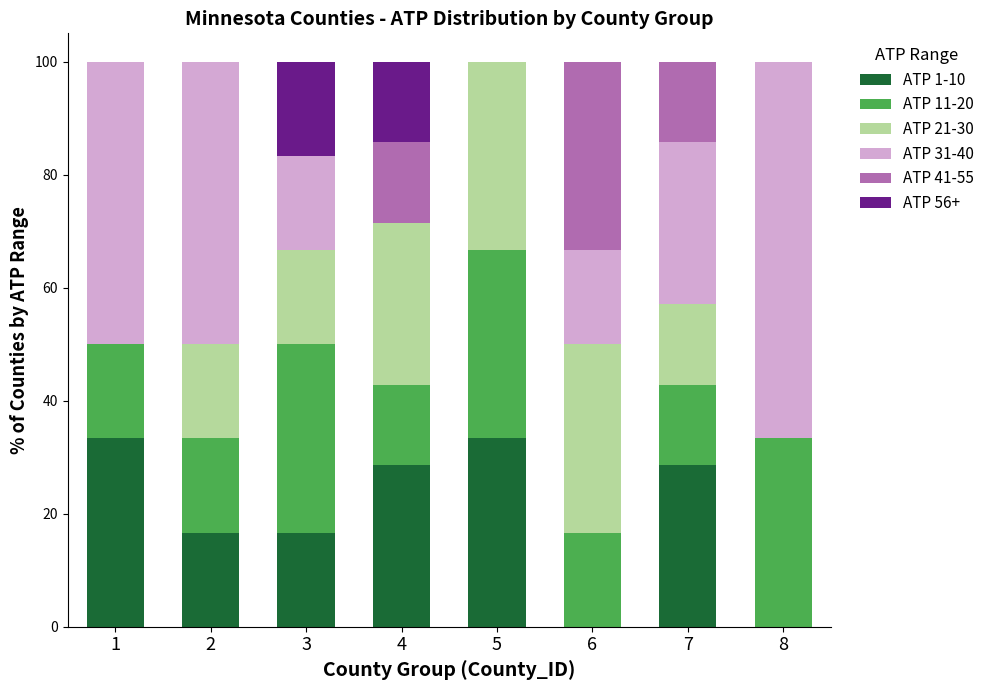

What are all the series names shown in the legend?

ATP 1-10, ATP 11-20, ATP 21-30, ATP 31-40, ATP 41-55, ATP 56+